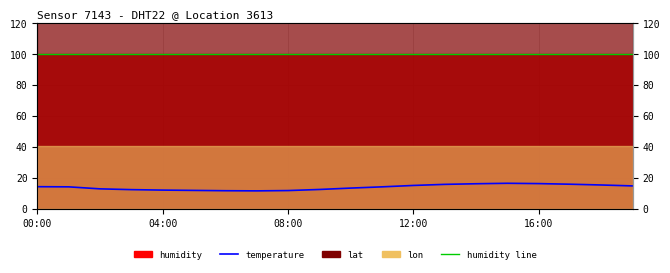

Reading left to right, list all the values displayed in this chart.

temperature: 14.3	14.2	12.9	12.4	12.1	11.9	11.7	11.6	11.8	12.5	13.4	14.2	15.1	15.8	16.2	16.5	16.3	15.9	15.4	14.8
humidity line: 99.9	99.9	99.9	99.9	99.9	99.9	99.9	99.9	99.9	99.9	99.9	99.9	99.9	99.9	99.9	99.9	99.9	99.9	99.9	99.9